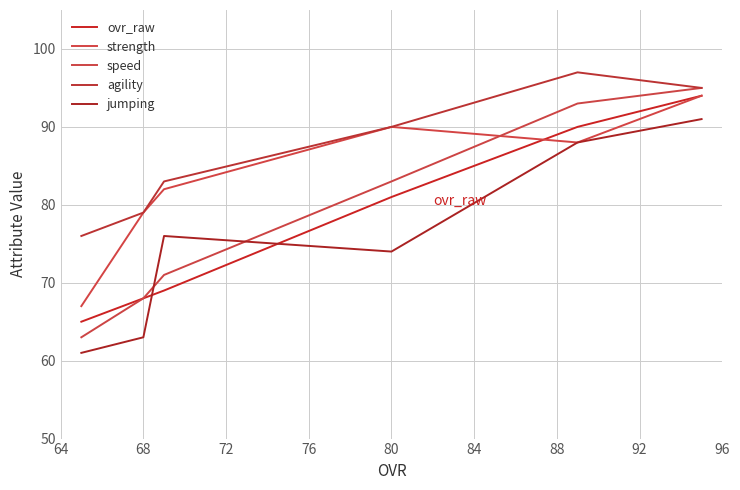

What are all the series names shown in the legend?

ovr_raw, strength, speed, agility, jumping